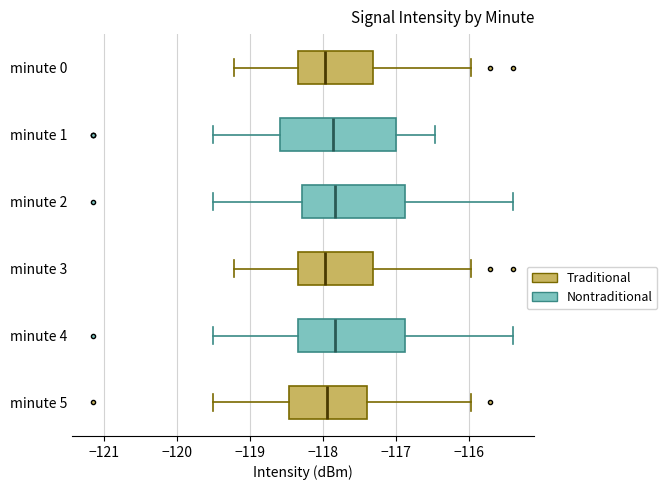

Reading bottom to top, read every box against the x-axis: the position of its median line, the range the box covers, and the ends of its whiskers. The values are not printed on the chart, so give them approximately, as read against the axis.

minute 5: median -117.9, box -118.5 to -117.4, whiskers -119.5 to -116.0
minute 4: median -117.8, box -118.3 to -116.9, whiskers -119.5 to -115.4
minute 3: median -118.0, box -118.3 to -117.3, whiskers -119.2 to -116.0
minute 2: median -117.8, box -118.3 to -116.9, whiskers -119.5 to -115.4
minute 1: median -117.9, box -118.6 to -117.0, whiskers -119.5 to -116.5
minute 0: median -118.0, box -118.3 to -117.3, whiskers -119.2 to -116.0